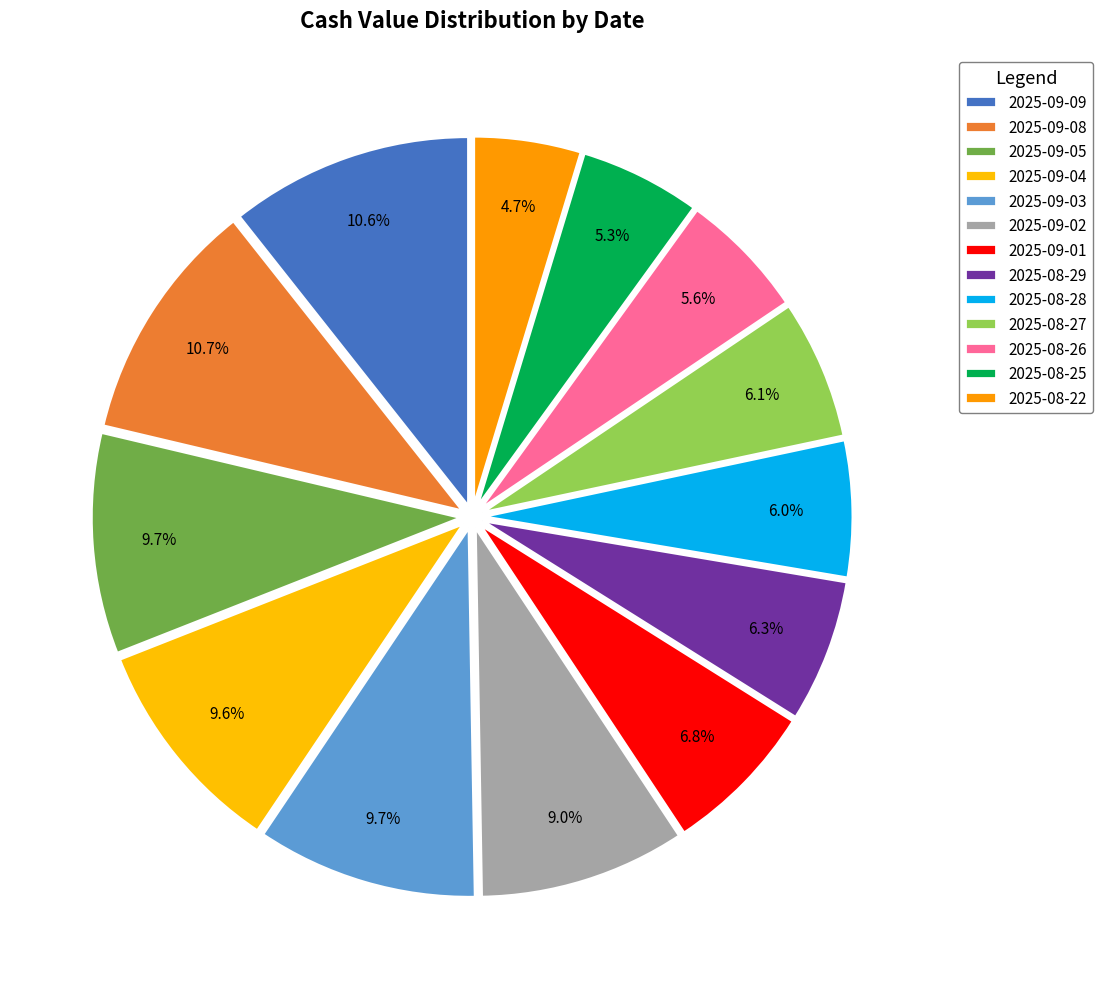

How many segments does this pie chart have?

13